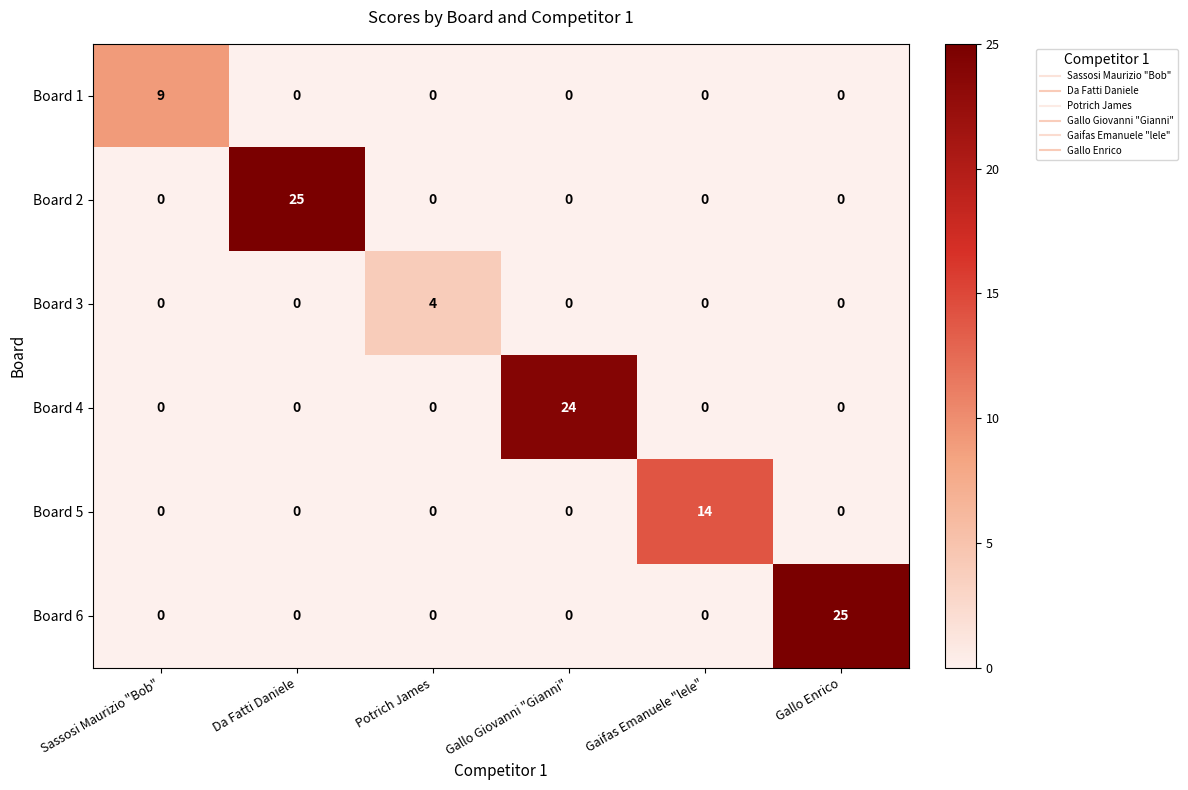

What is the sum of all Board 3 values?

4